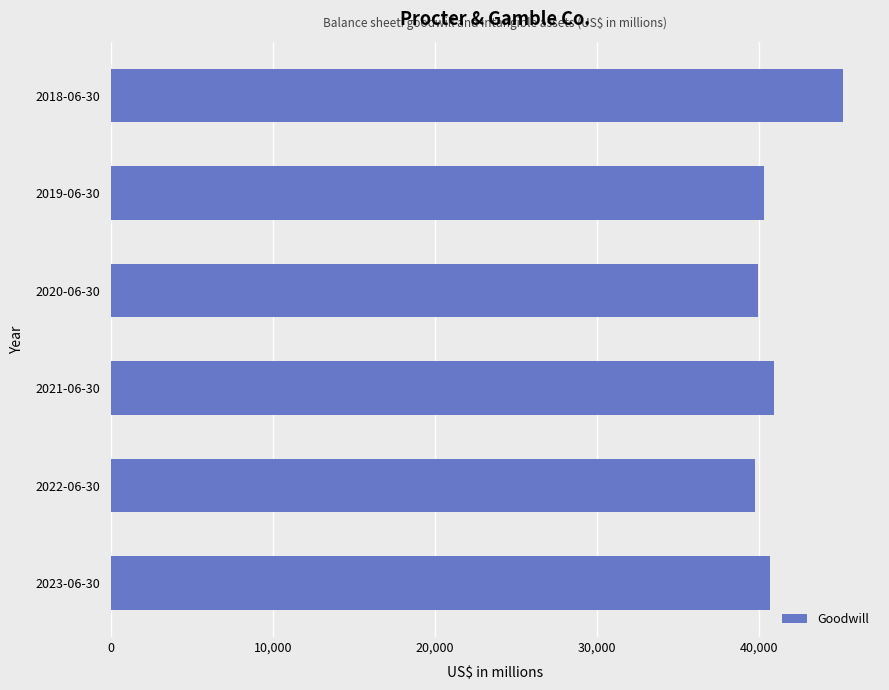

The value at 2018-06-30 is 76873. True or false?

False